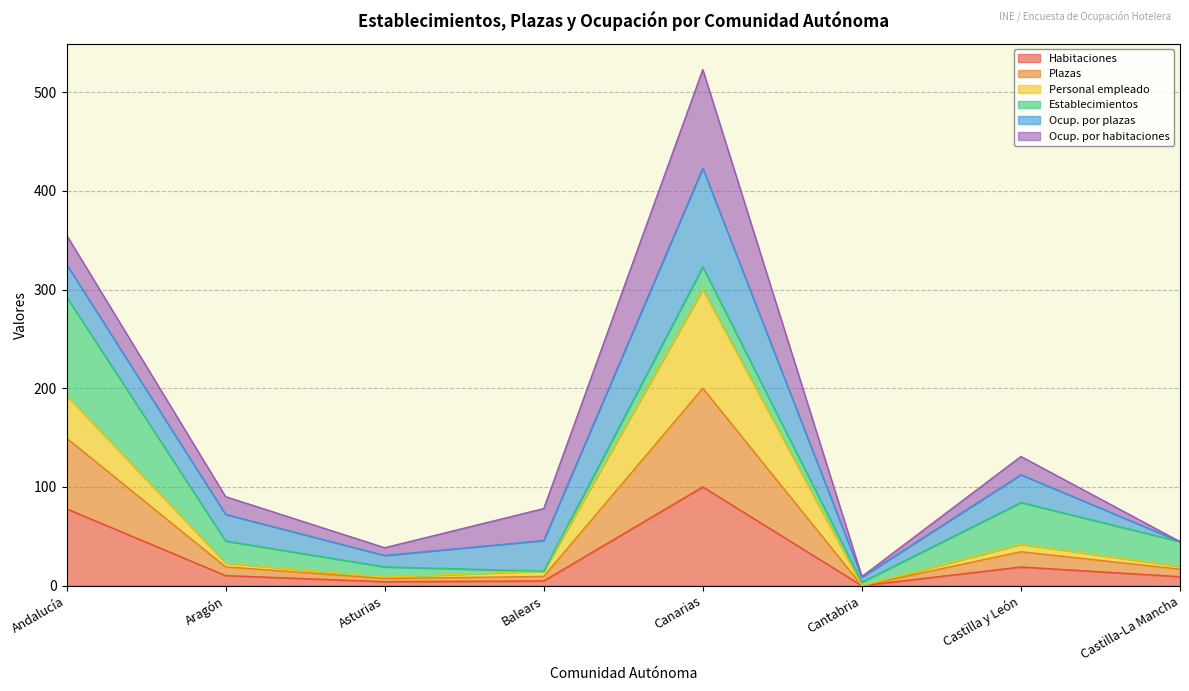

True or false: Plazas has more than 0 interior local peaks.

True